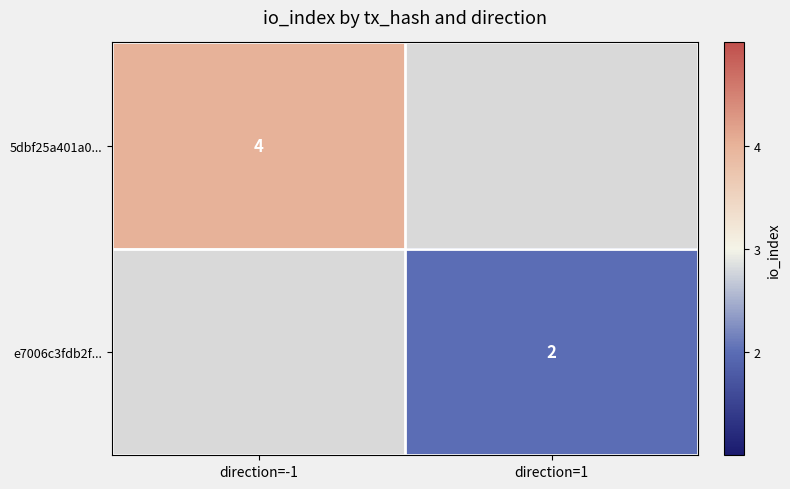

True or false: e7006c3fdb2f... has a value of 2 at direction=1.

True